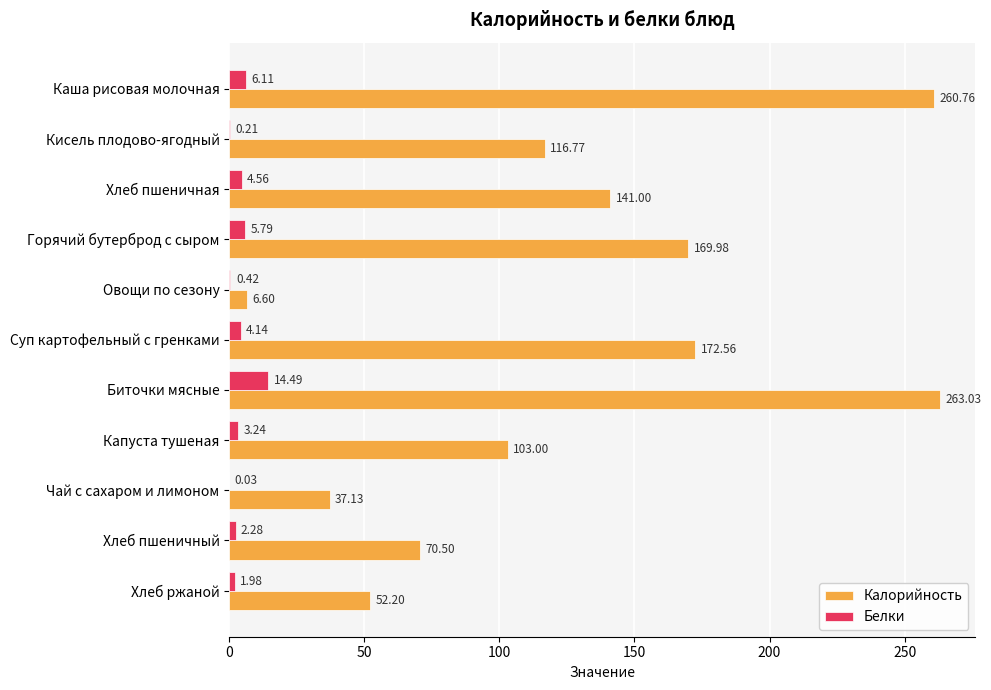

Which series has the largest total across all categories?

Калорийность